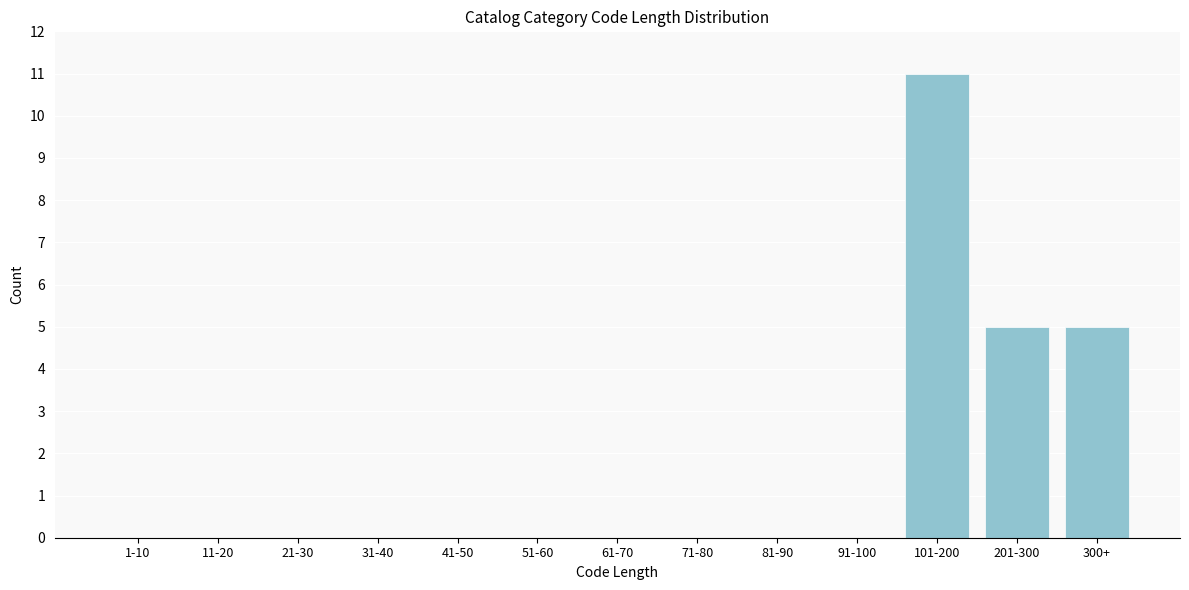

Reading left to right, extract all data points from this chart.

1-10=0	11-20=0	21-30=0	31-40=0	41-50=0	51-60=0	61-70=0	71-80=0	81-90=0	91-100=0	101-200=11	201-300=5	300+=5